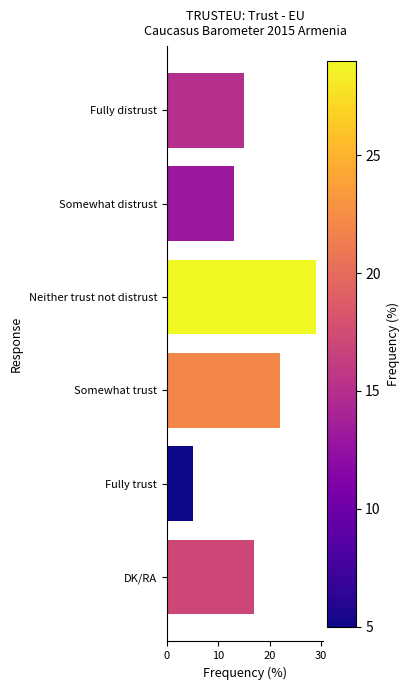

What is the greatest value displayed?

29